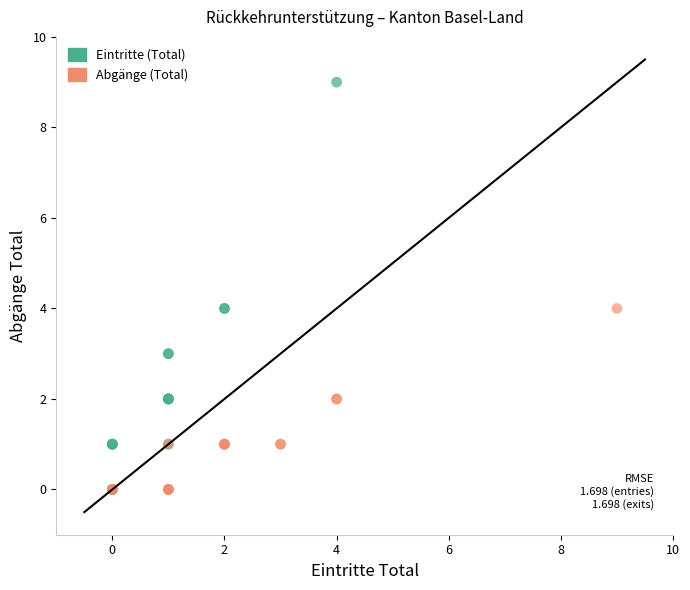

Which series reaches the maximum Y coordinate?

Eintritte (Total)